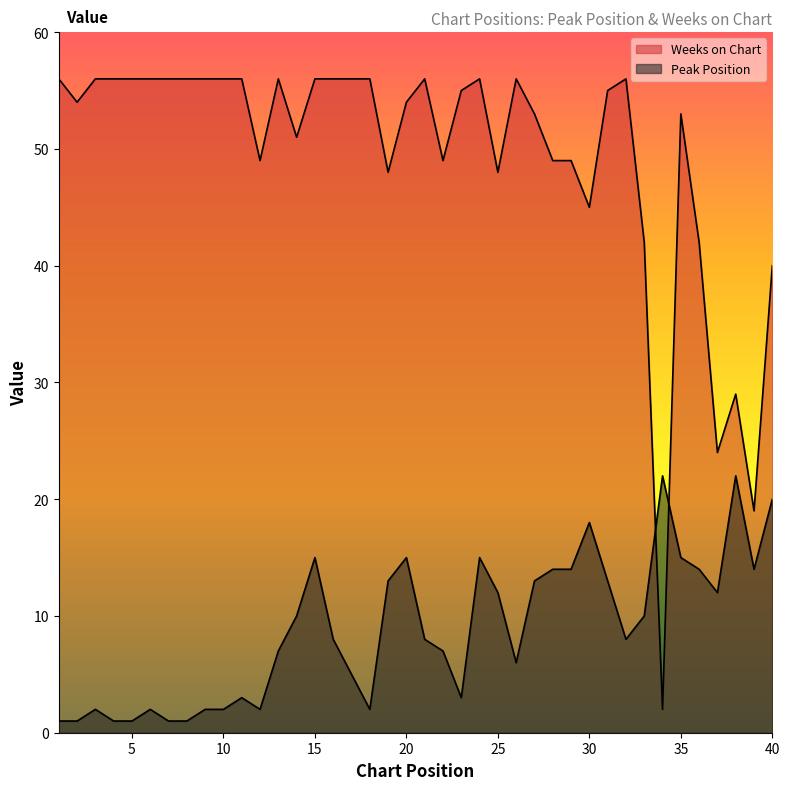

What is the sum of all Weeks on Chart values?

1974